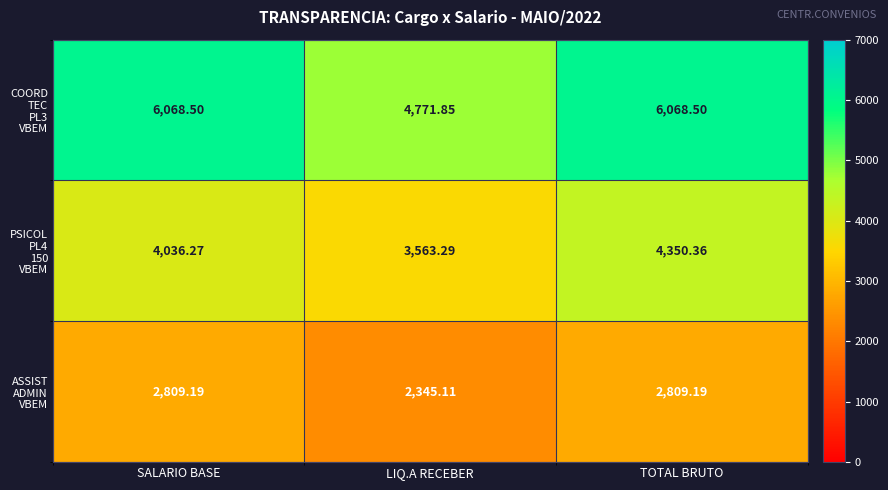

Which label corresponds to the smallest value in the chart?

LIQ.A RECEBER